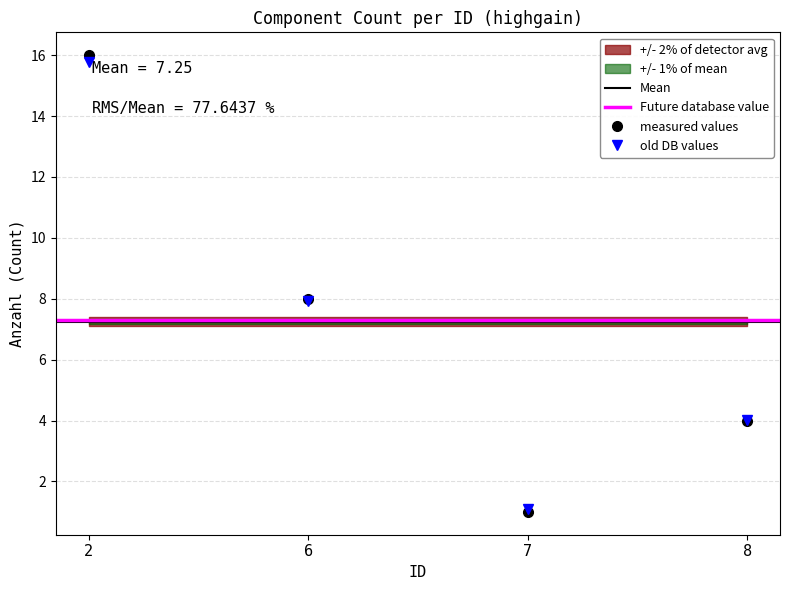

What is the sum of the values at 7 and 8?

5.1